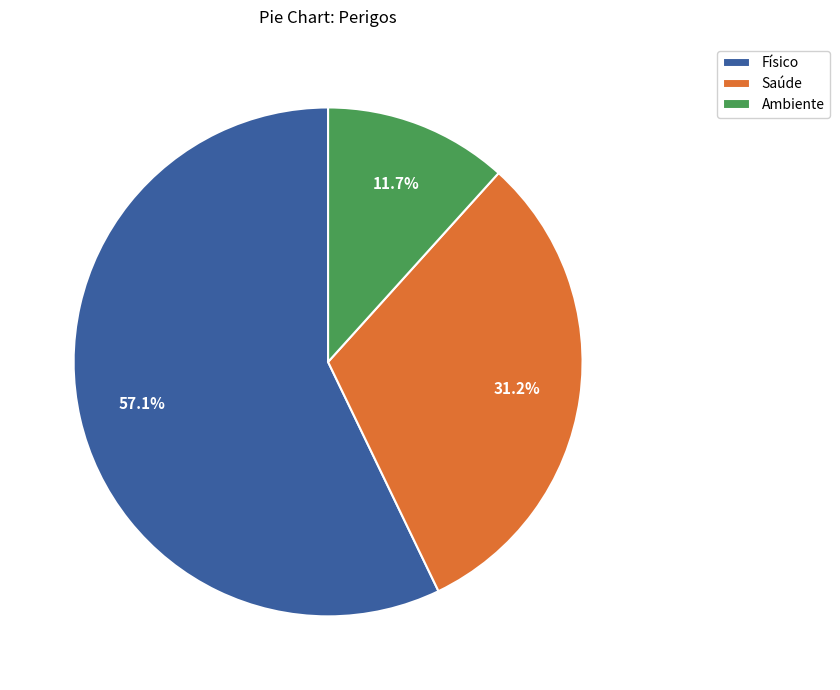

To the nearest percent, what is the average slice percentage?

33%